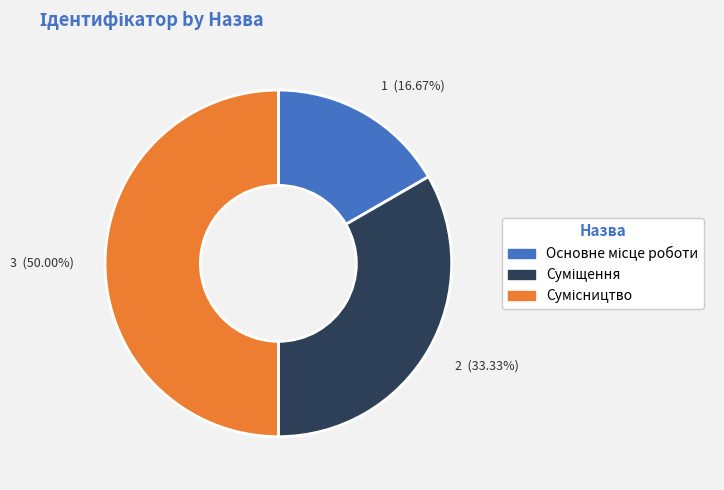

Which has a higher value, 1 (16.67%) or 2 (33.33%)?

2 (33.33%)